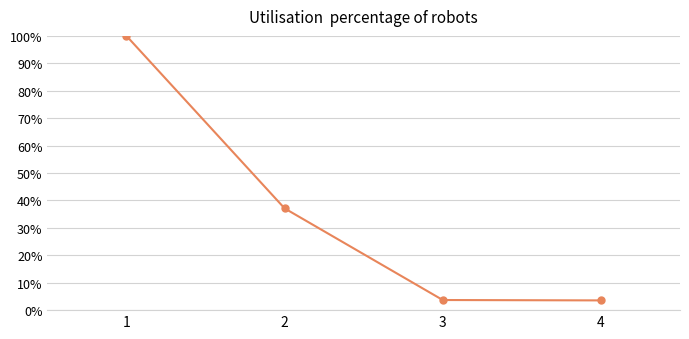

What is the average value?

36.1